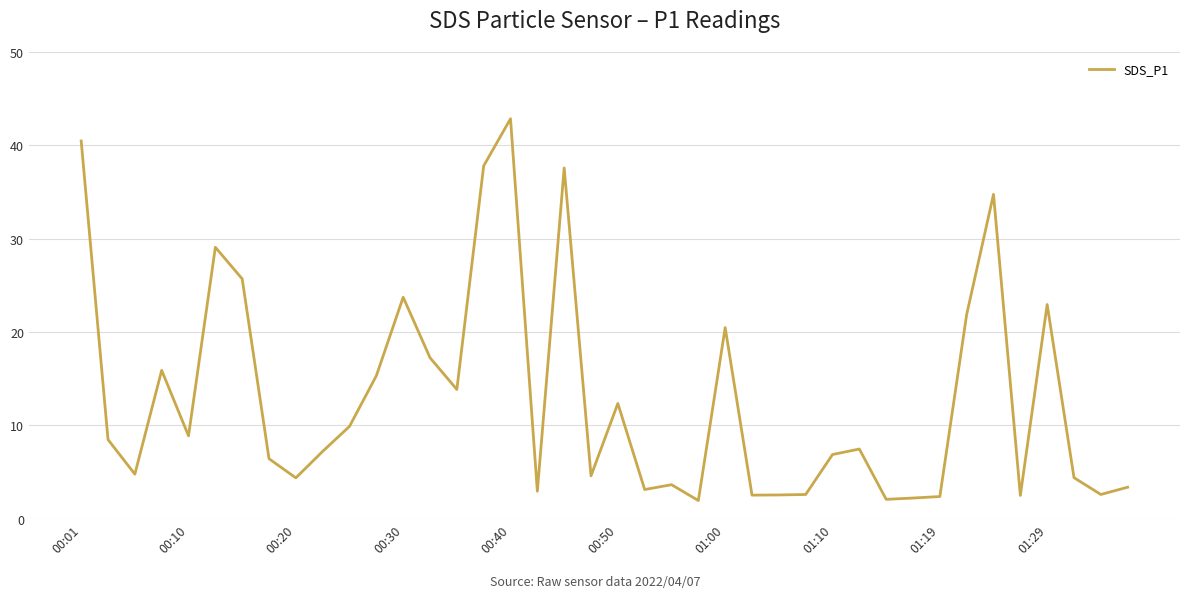

What is the greatest value displayed?

42.9